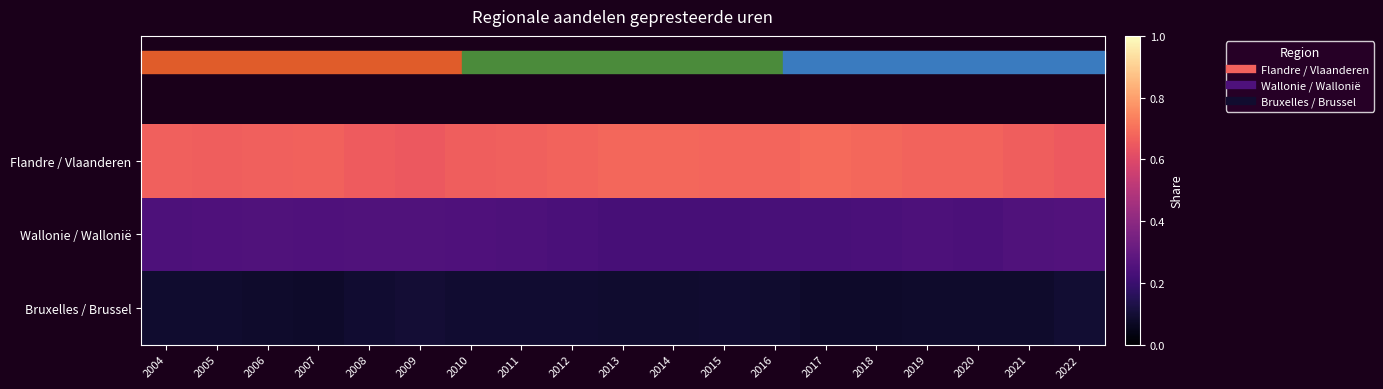

Reading left to right, list all the values displayed in this chart.

Flandre / Vlaanderen: 2004=0.7	2005=0.7	2006=0.7	2007=0.7	2008=0.7	2009=0.6	2010=0.7	2011=0.7	2012=0.7	2013=0.7	2014=0.7	2015=0.7	2016=0.7	2017=0.7	2018=0.7	2019=0.7	2020=0.7	2021=0.7	2022=0.6
Wallonie / Wallonië: 2004=0.2	2005=0.2	2006=0.3	2007=0.2	2008=0.3	2009=0.3	2010=0.2	2011=0.2	2012=0.2	2013=0.2	2014=0.2	2015=0.2	2016=0.2	2017=0.2	2018=0.2	2019=0.2	2020=0.2	2021=0.3	2022=0.3
Bruxelles / Brussel: 2004=0.1	2005=0.1	2006=0.1	2007=0.1	2008=0.1	2009=0.1	2010=0.1	2011=0.1	2012=0.1	2013=0.1	2014=0.1	2015=0.1	2016=0.1	2017=0.1	2018=0.1	2019=0.1	2020=0.1	2021=0.1	2022=0.1